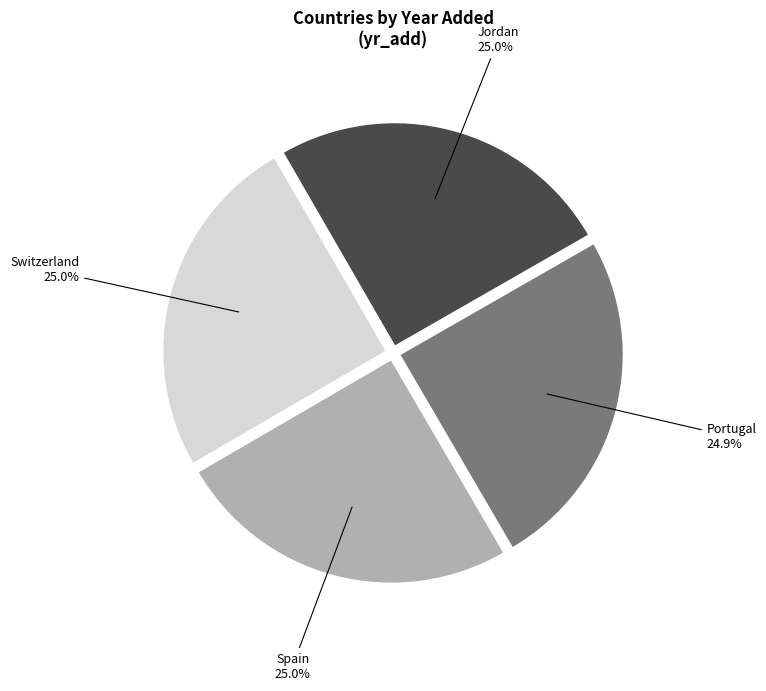

What is the ratio of the value at Spain to the value at Jordan?

1.0